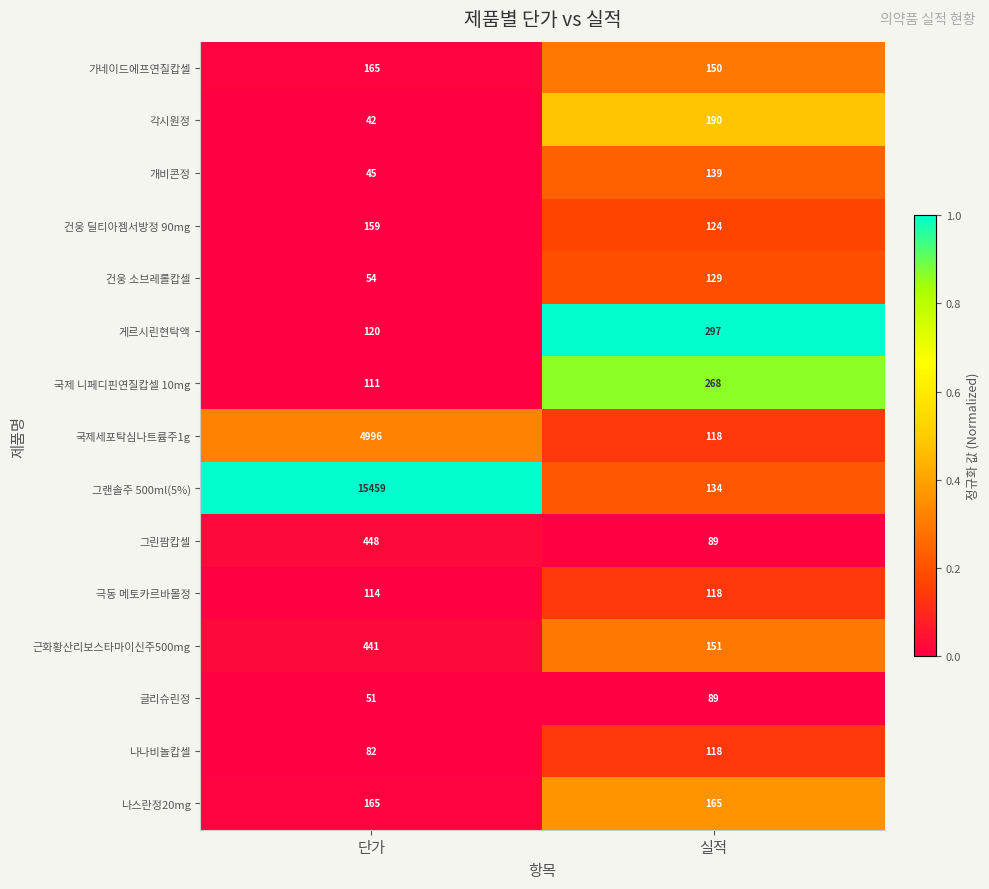

What is the spread (max minus min) of values at 실적?

208